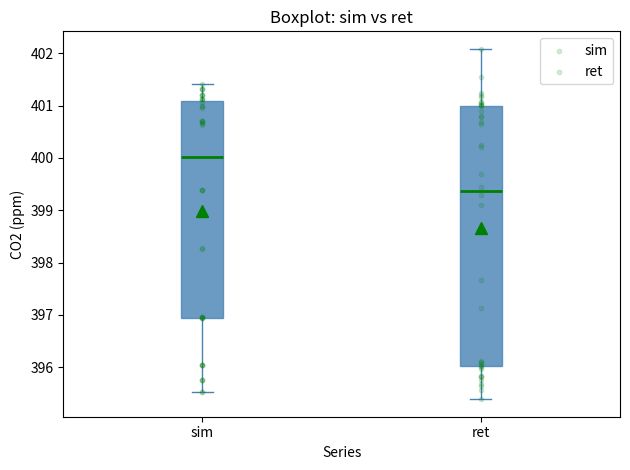

Comparing the boxes themselves (not the whiskers), which one is the tallest?

ret